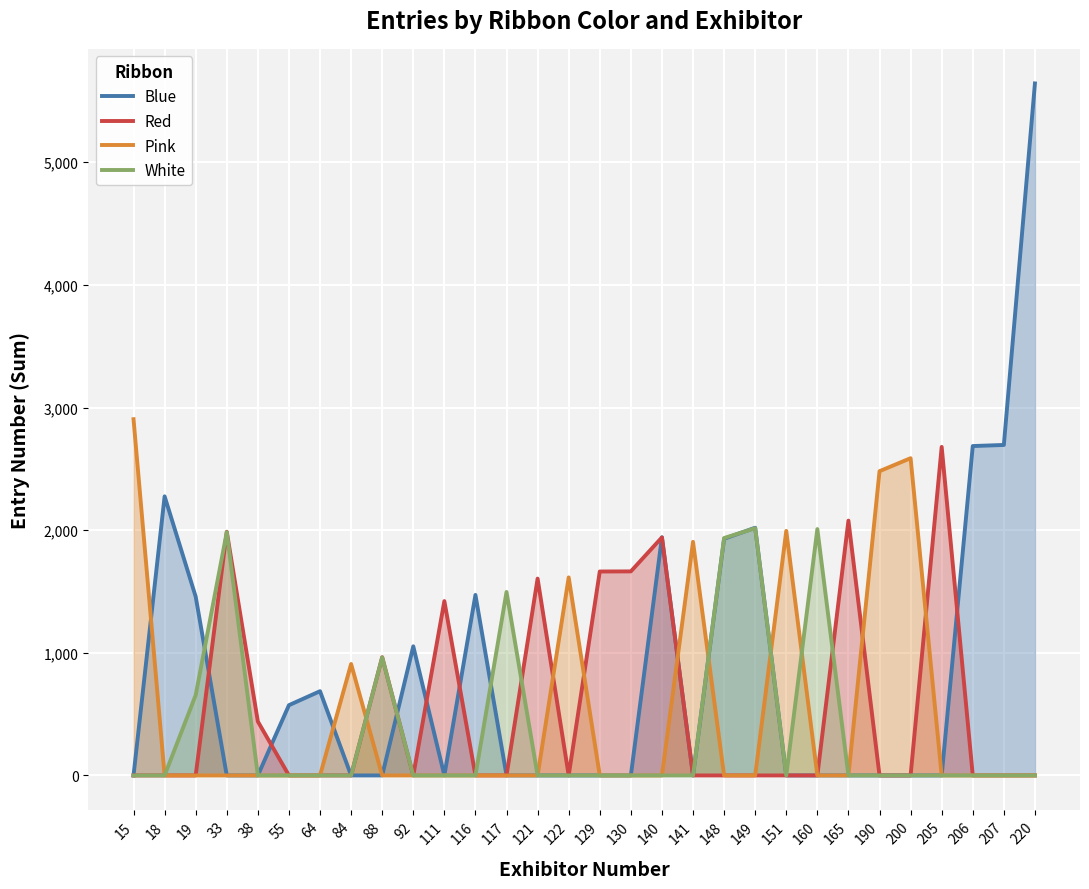

Reading left to right, extract all data points from this chart.

Blue: 15=0	18=2276	19=1458	33=0	38=0	55=573	64=687	84=0	88=0	92=1053	111=0	116=1472	117=0	121=0	122=0	129=0	130=0	140=1942	141=0	148=1930	149=2020	151=0	160=0	165=0	190=0	200=0	205=0	206=2686	207=2695	220=5643
Red: 15=0	18=0	19=0	33=1987	38=440	55=0	64=0	84=0	88=964	92=0	111=1422	116=0	117=0	121=1605	122=0	129=1663	130=1664	140=1941	141=0	148=0	149=0	151=0	160=0	165=2078	190=0	200=0	205=2679	206=0	207=0	220=0
Pink: 15=2905	18=0	19=0	33=0	38=0	55=0	64=0	84=909	88=0	92=0	111=0	116=0	117=0	121=0	122=1615	129=0	130=0	140=0	141=1905	148=0	149=0	151=1994	160=0	165=0	190=2481	200=2587	205=0	206=0	207=0	220=0
White: 15=0	18=0	19=655	33=1984	38=0	55=0	64=0	84=0	88=963	92=0	111=0	116=0	117=1496	121=0	122=0	129=0	130=0	140=0	141=0	148=1936	149=2016	151=0	160=2009	165=0	190=0	200=0	205=0	206=0	207=0	220=0